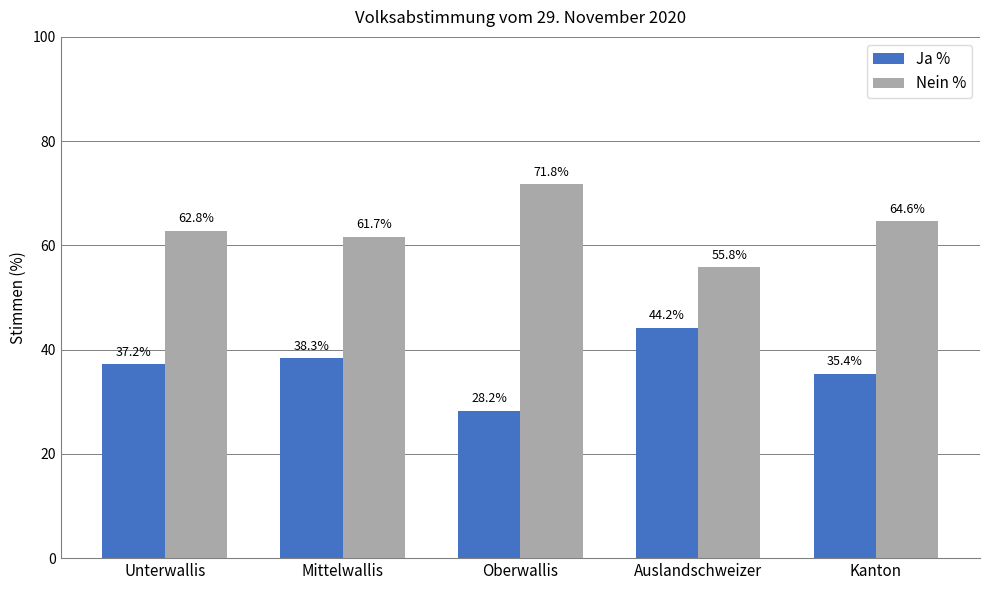

Which series has the largest total across all categories?

Nein %